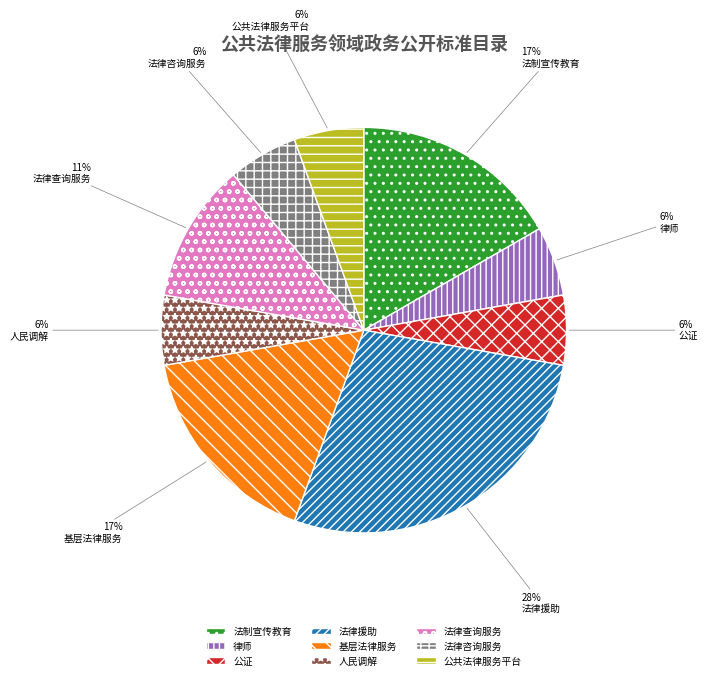

True or false: 法律查询服务 accounts for 1% of the total.

False